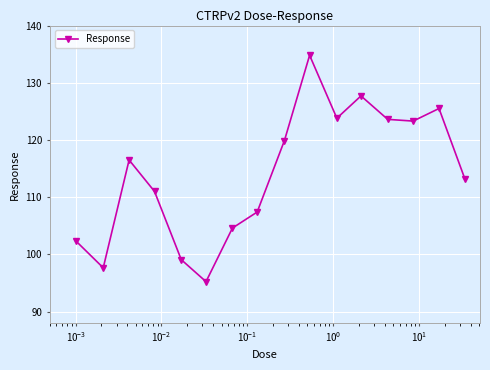

What is the value of the 9th point from the left?

119.9